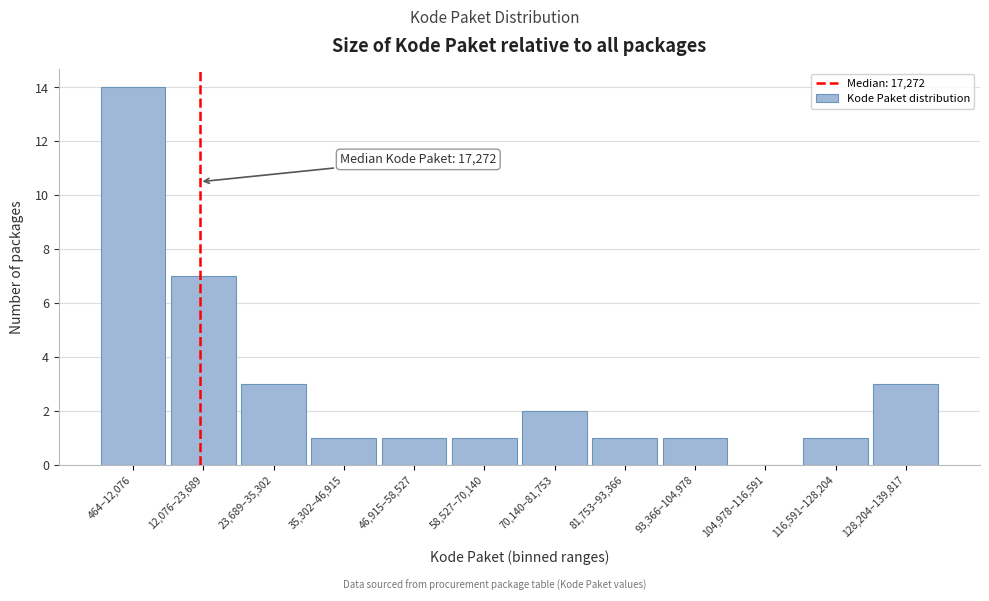

Reading right to left, list all the values displayed in this chart.

128,204–139,817=3	116,591–128,204=1	104,978–116,591=0	93,366–104,978=1	81,753–93,366=1	70,140–81,753=2	58,527–70,140=1	46,915–58,527=1	35,302–46,915=1	23,689–35,302=3	12,076–23,689=7	464–12,076=14